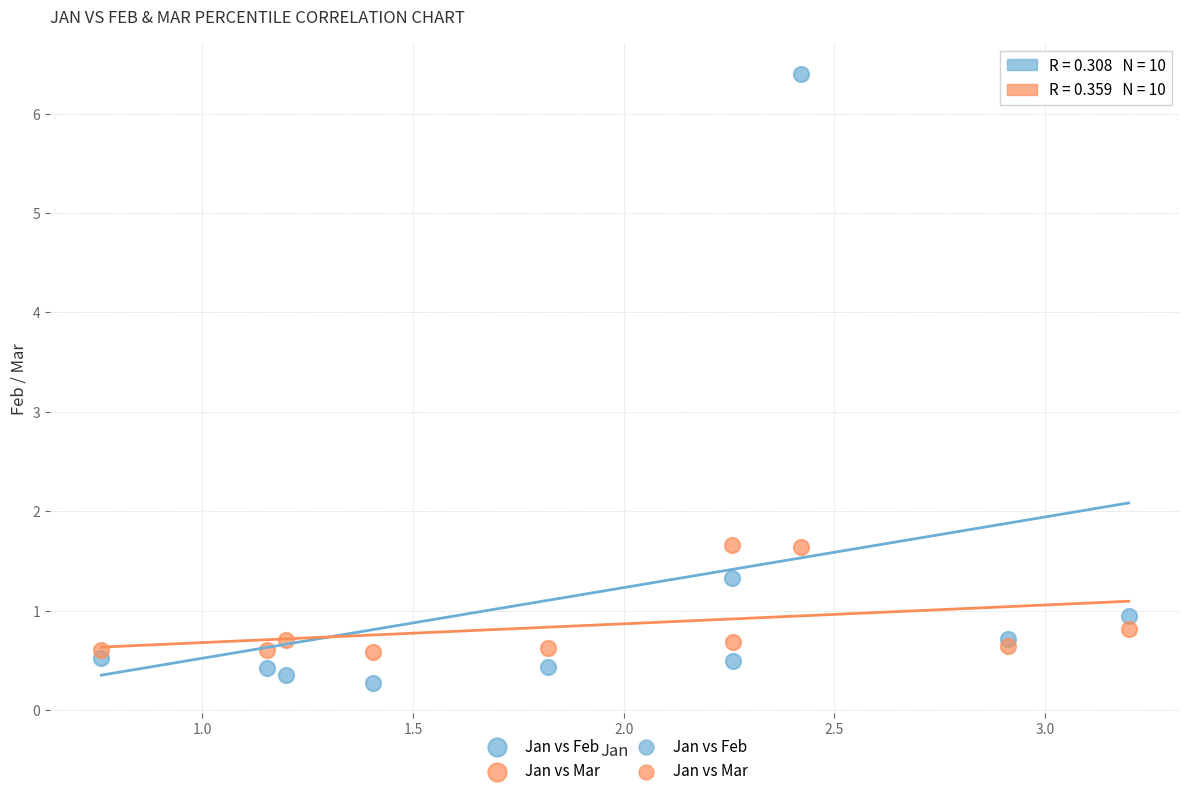

Which series has the largest Y range (max minus min)?

Jan vs Feb